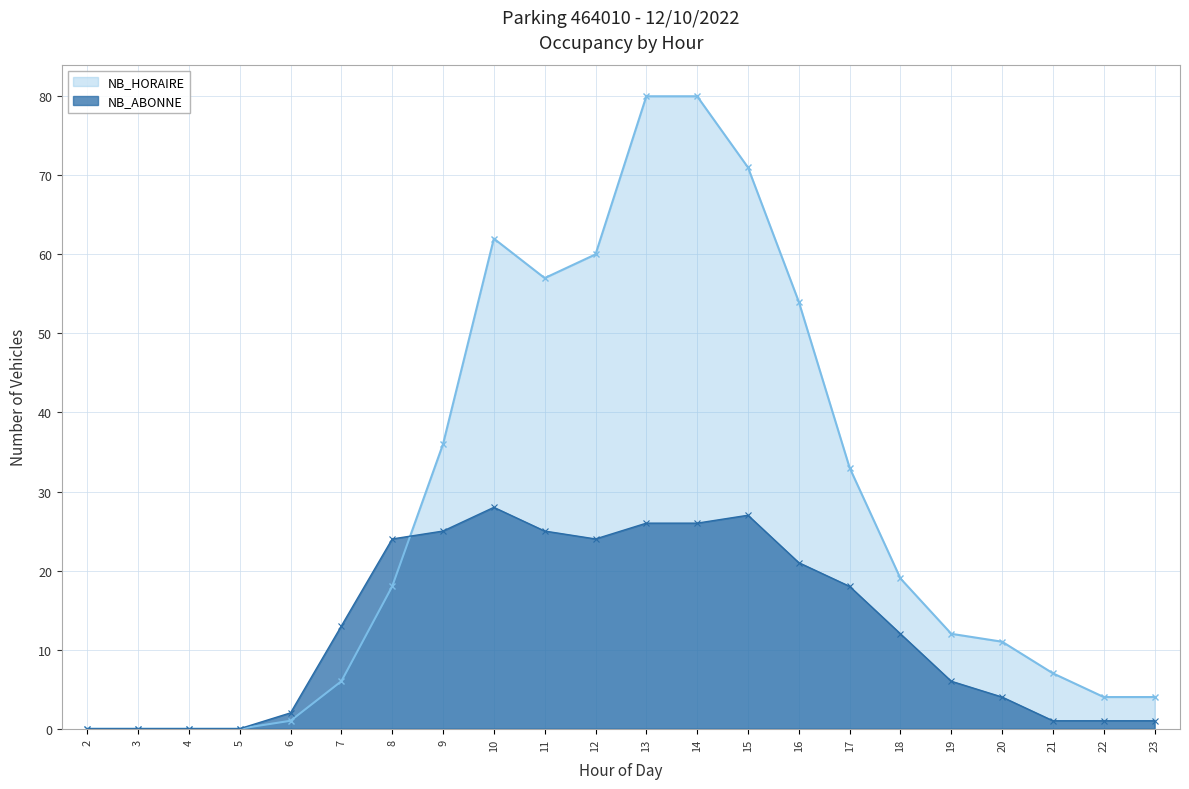

Reading left to right, transcribe all the data shown in this chart.

NB_HORAIRE: 2=0	3=0	4=0	5=0	6=1	7=6	8=18	9=36	10=62	11=57	12=60	13=80	14=80	15=71	16=54	17=33	18=19	19=12	20=11	21=7	22=4	23=4
NB_ABONNE: 2=0	3=0	4=0	5=0	6=2	7=13	8=24	9=25	10=28	11=25	12=24	13=26	14=26	15=27	16=21	17=18	18=12	19=6	20=4	21=1	22=1	23=1